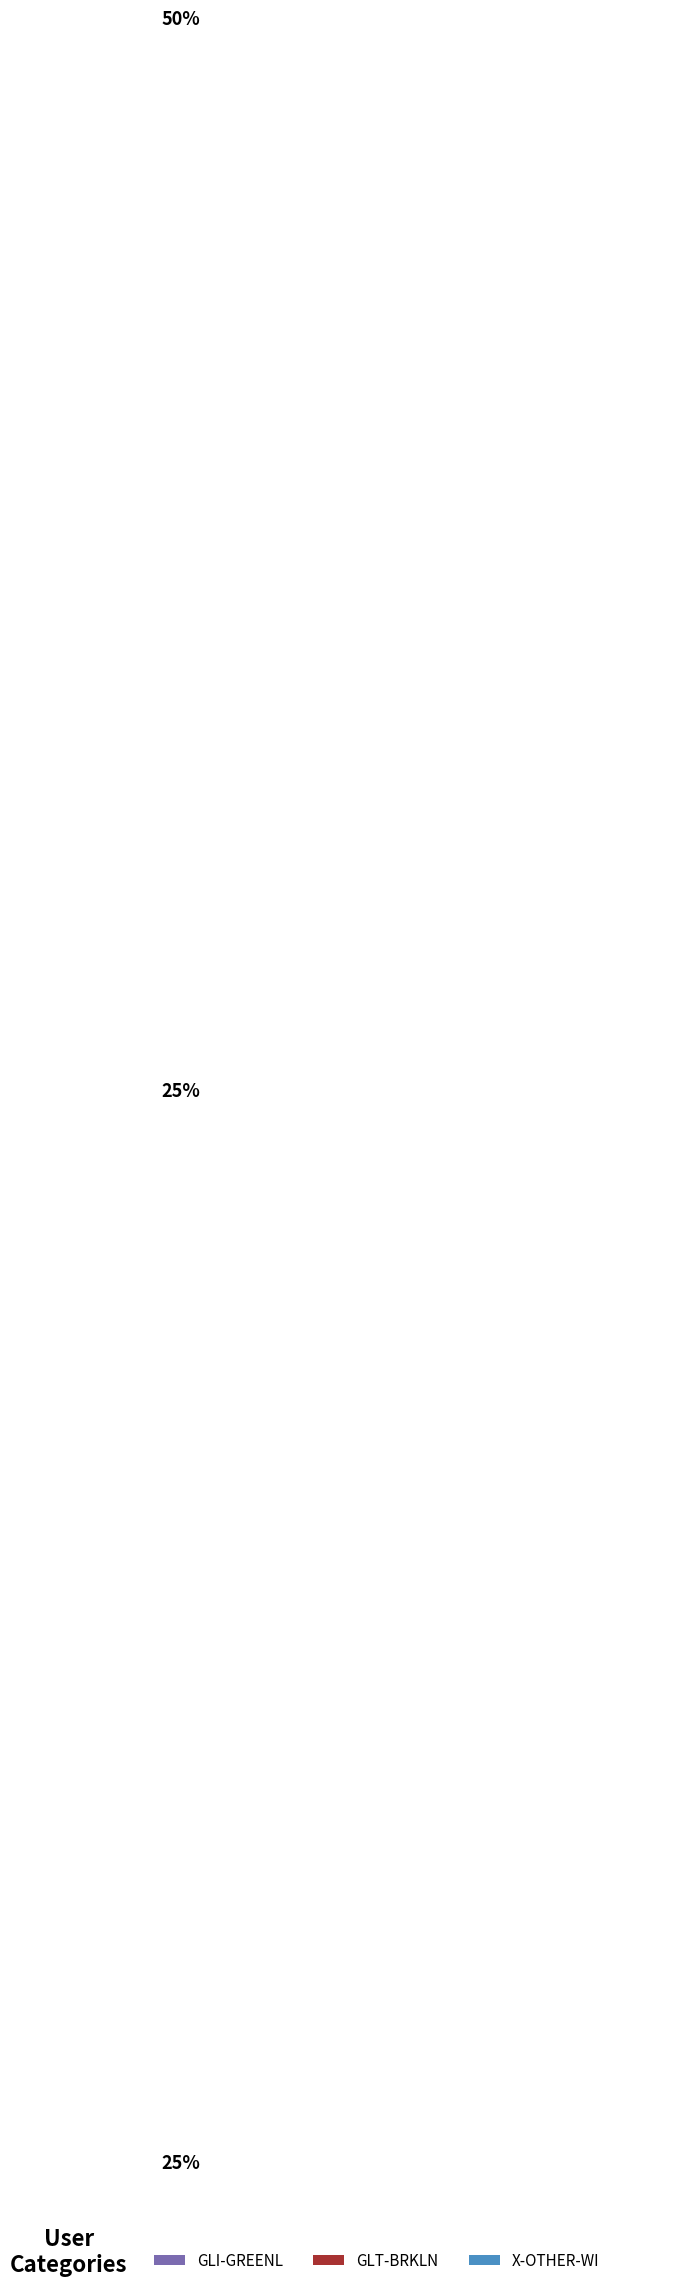

What is the change in value from GLI-GREENL to X-OTHER-WI?

-1